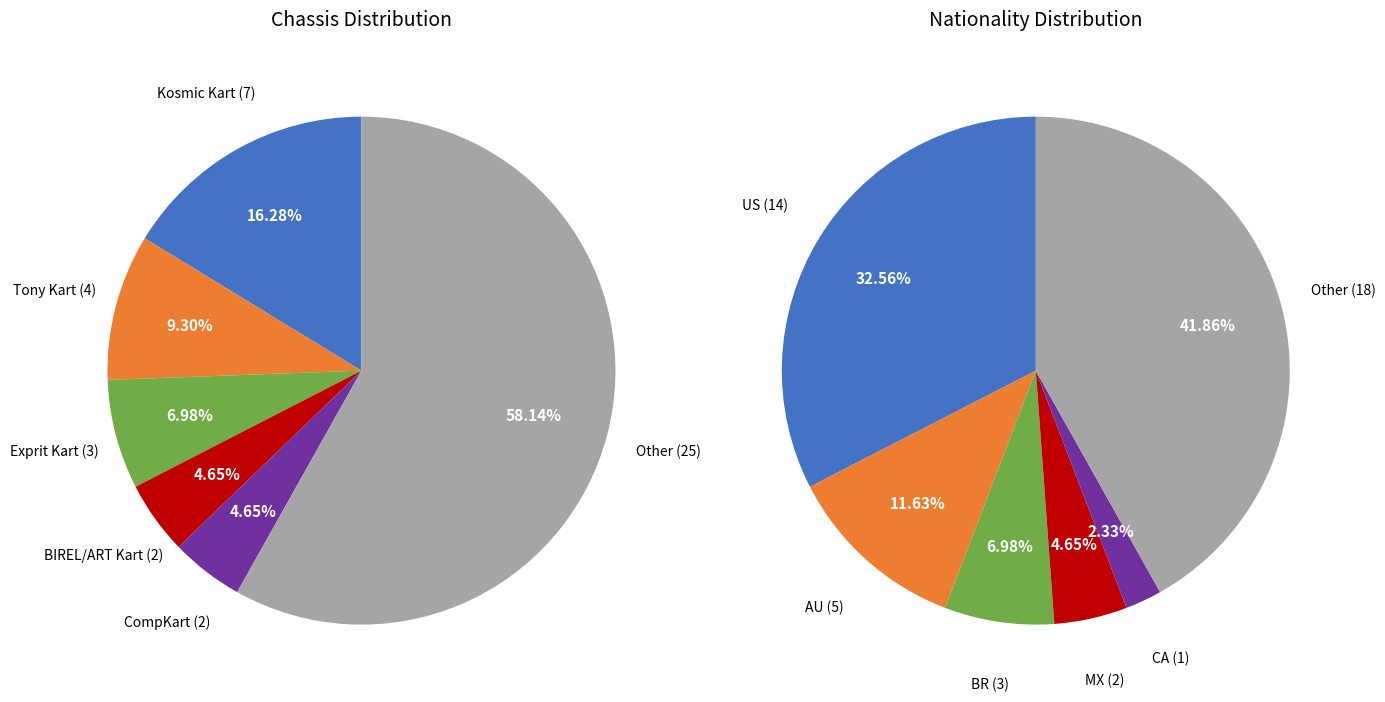

Does any single category account for the majority?

Yes